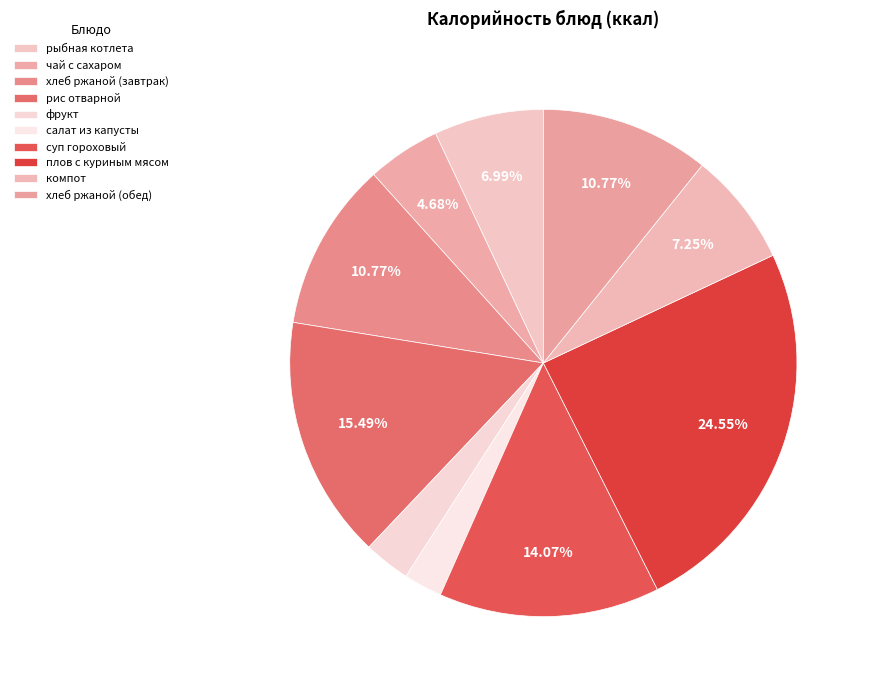

What is the change in value from рис отварной to плов с куриным мясом?

+116.1